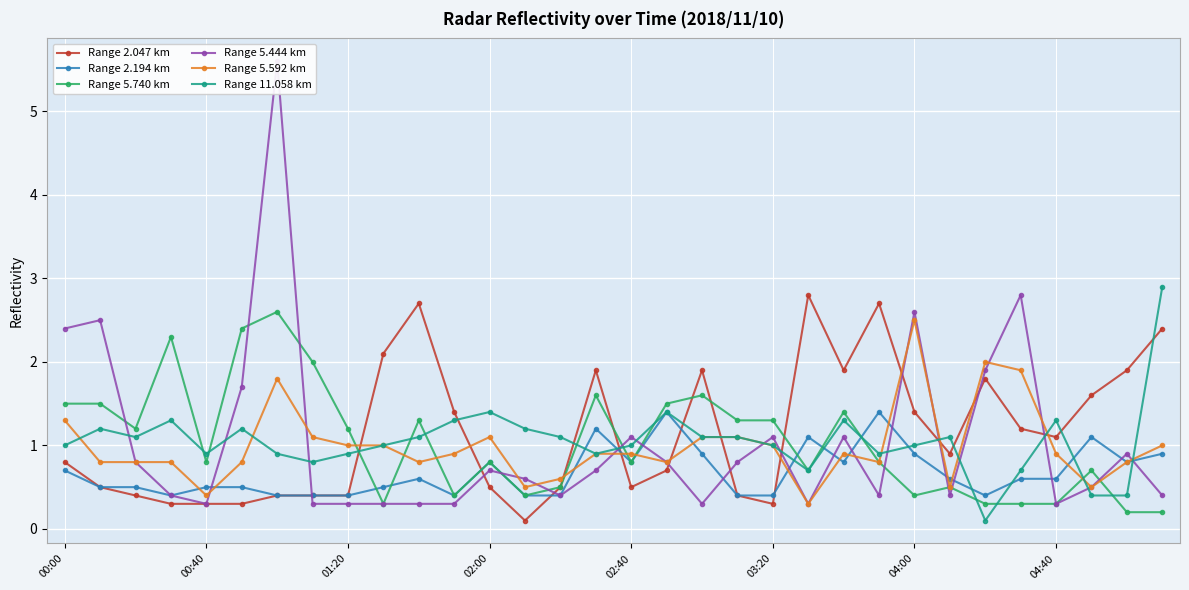

True or false: Range 11.058 km has a value of 0.4 at 03:20.

False